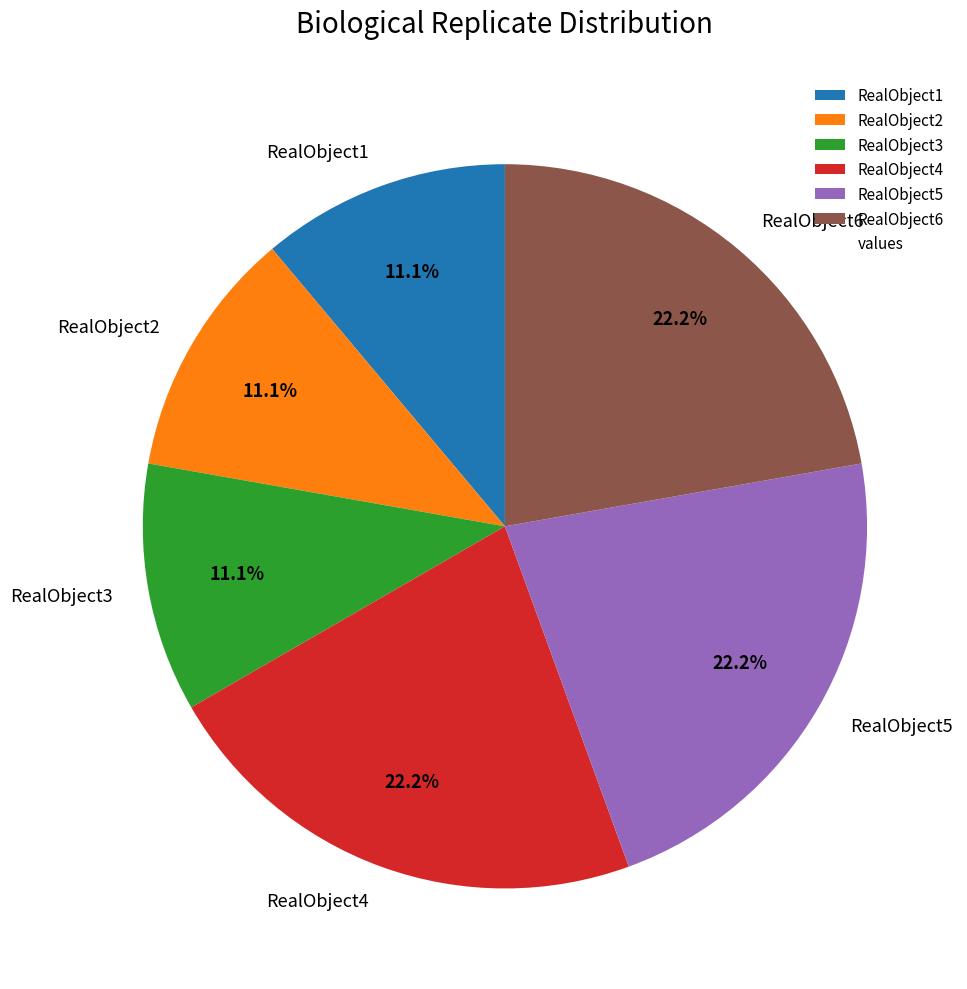

Does RealObject6 represent more than half of the total?

No